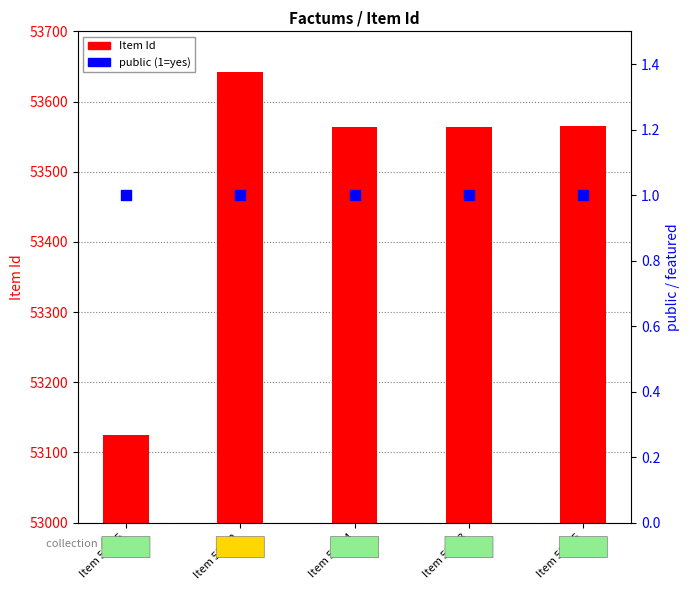

At which category is the sum across all series the highest?

Item 53642